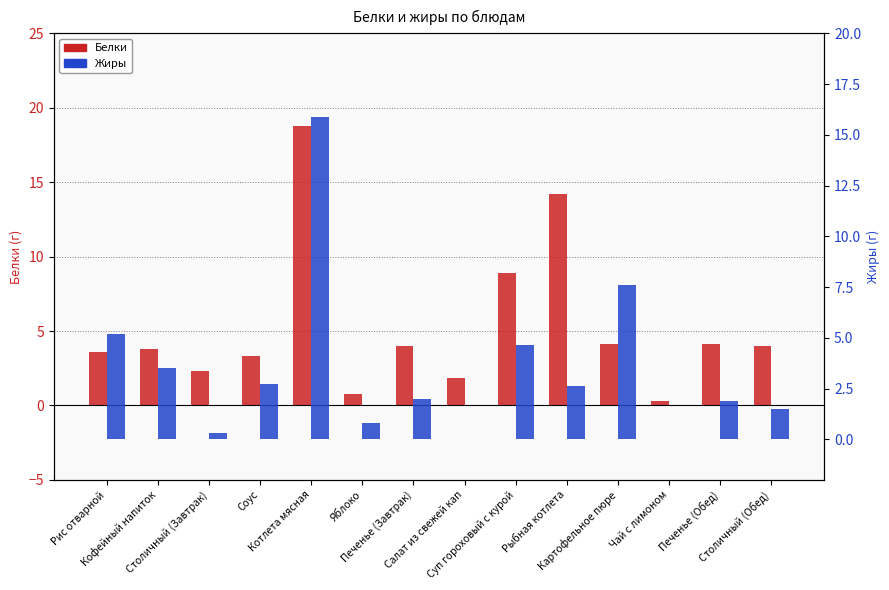

What are all the series names shown in the legend?

Белки, Жиры